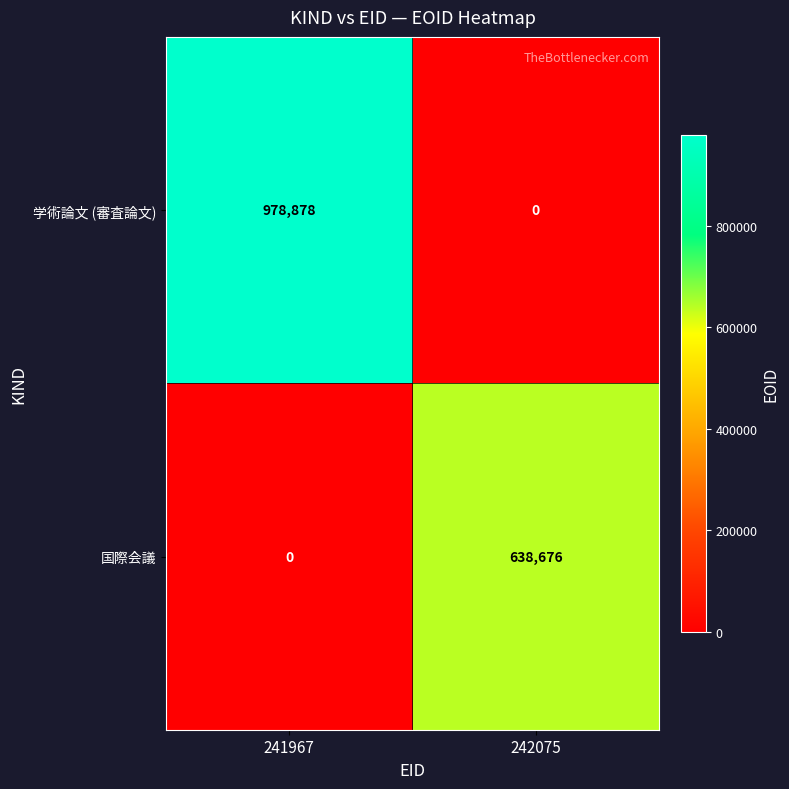

Which series has the largest total across all categories?

学術論文 (審査論文)